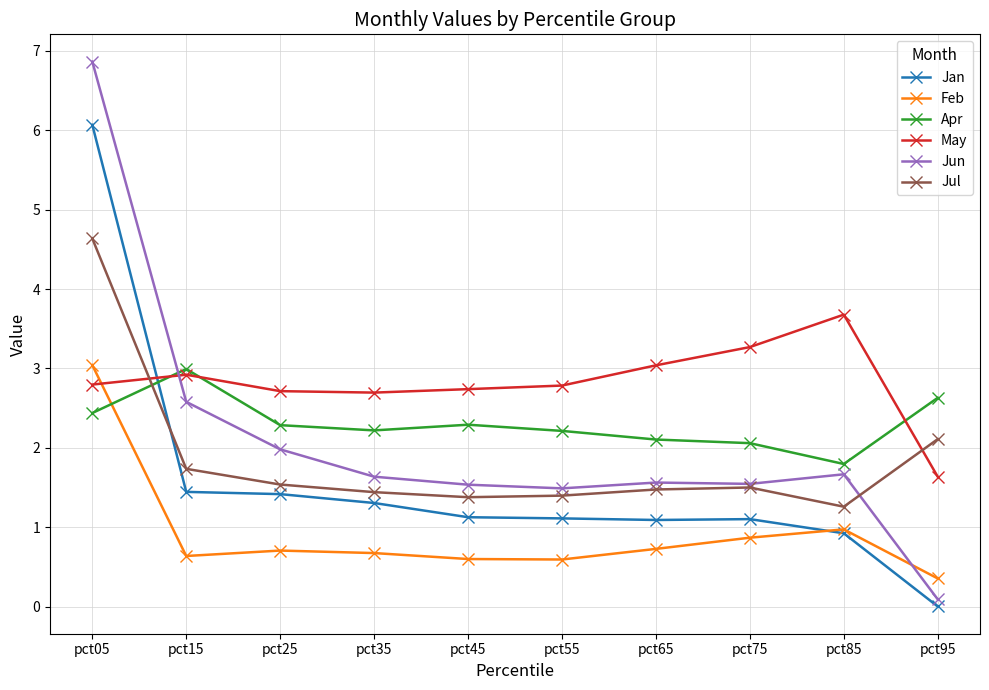

At which label is May closest to 2?

pct95